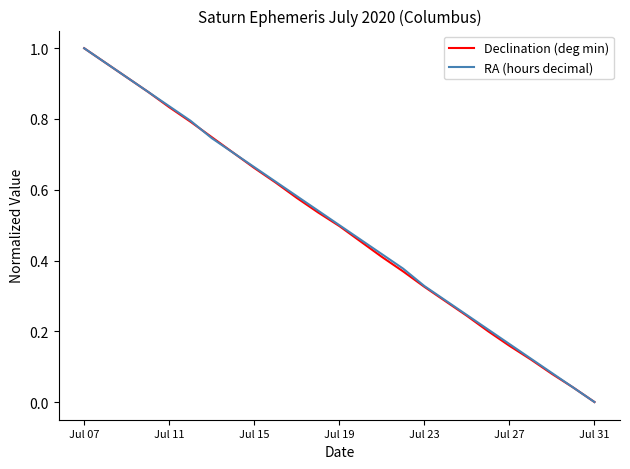

Where is Declination (deg min) nearest to the value 0?

Jul 31